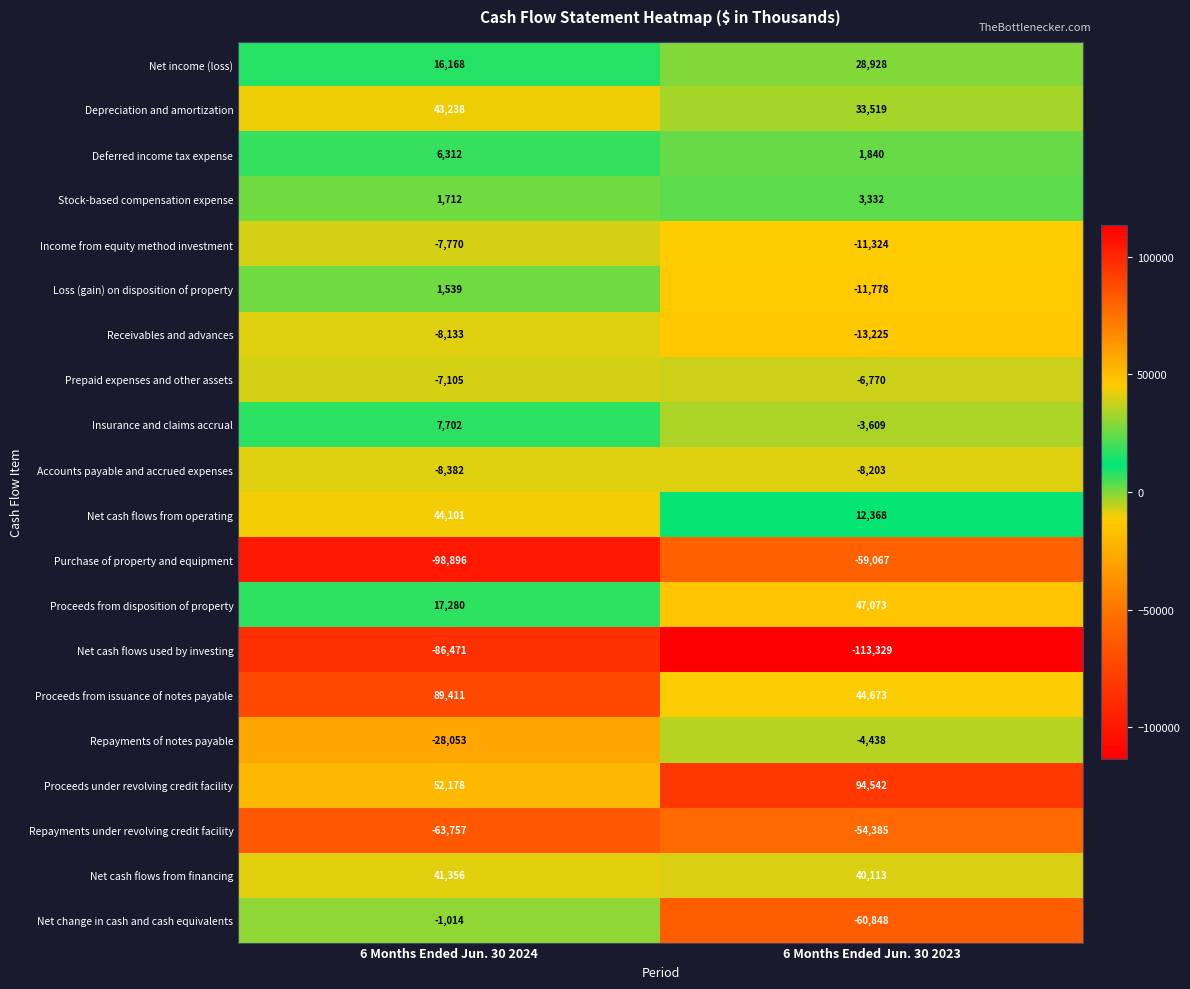

What is the difference between the Stock-based compensation expense values at 6 Months Ended Jun. 30 2023 and 6 Months Ended Jun. 30 2024?

1620